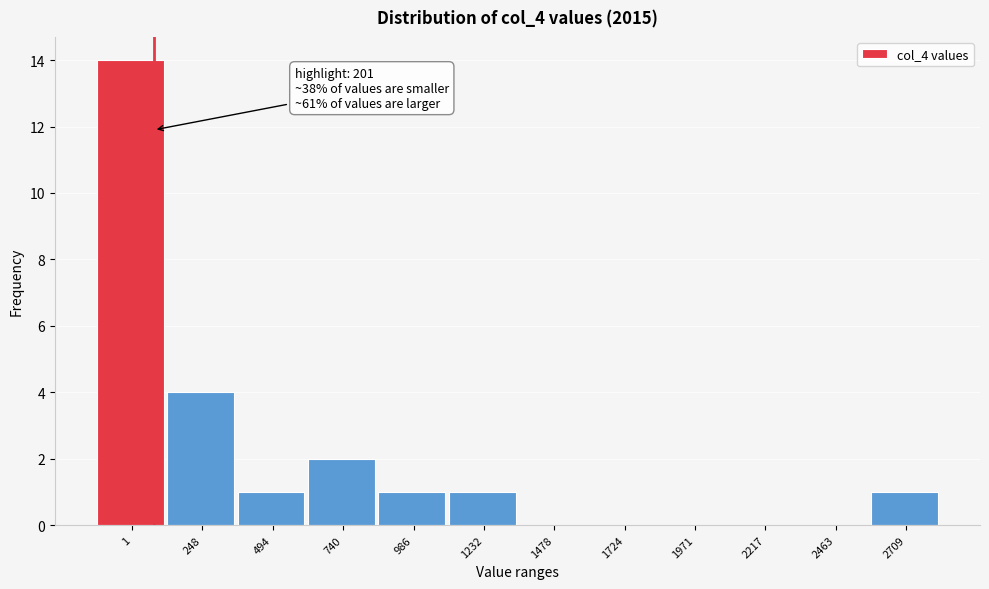

Reading left to right, extract all data points from this chart.

1=14	248=4	494=1	740=2	986=1	1232=1	1478=0	1724=0	1971=0	2217=0	2463=0	2709=1